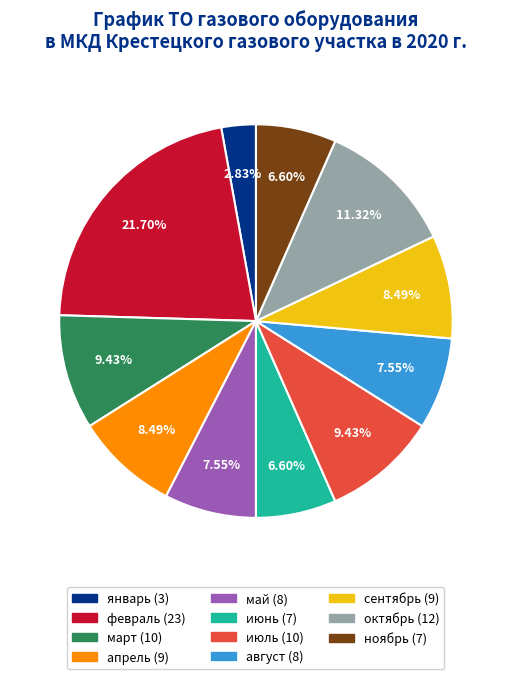

Which has a higher value, август or сентябрь?

сентябрь